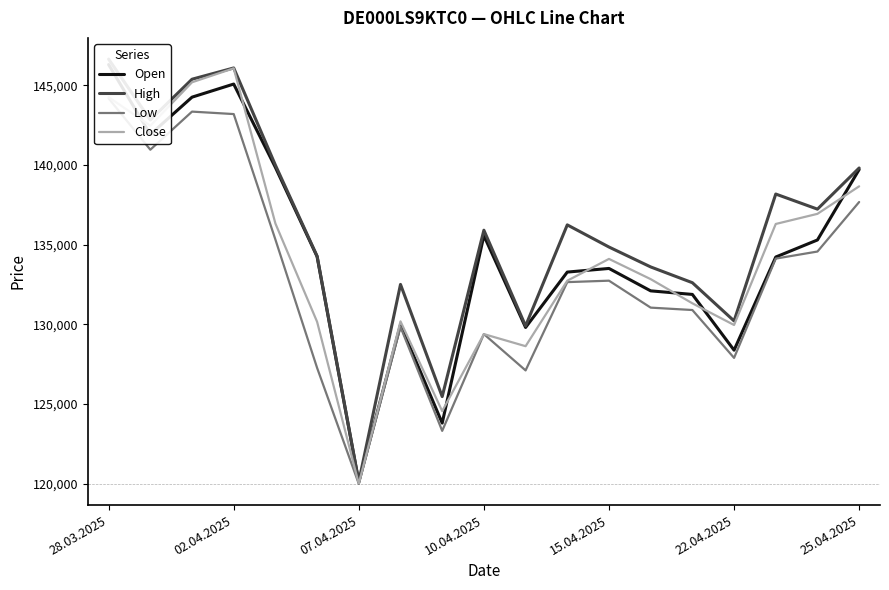

Is it true that Close equals 146066 at 02.04.2025?

True